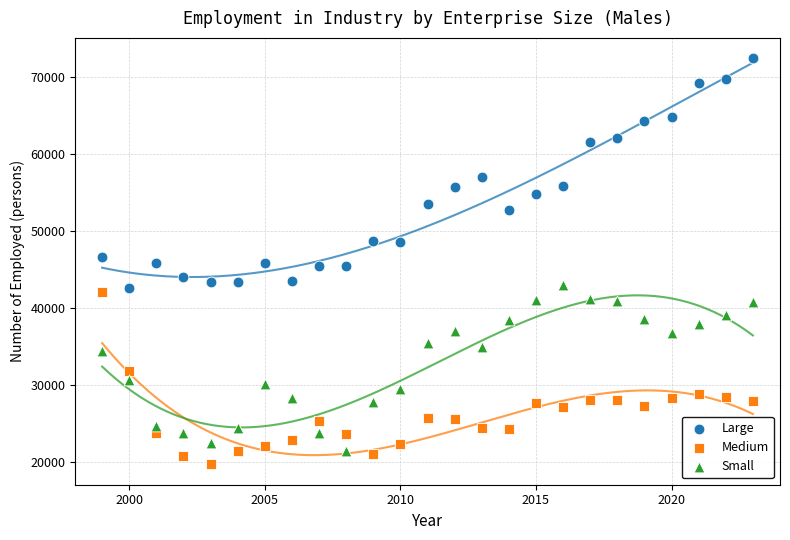

Across all data points, what is the range of Y values (max minus min)?

52787